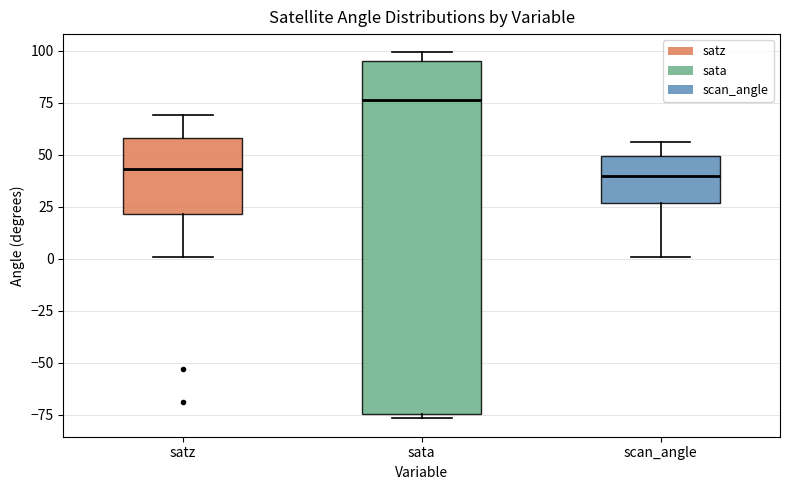

Reading left to right, transcribe this box plot: for each box, give where its median line is, the range the box spans, and where its two whiskers end, as read against the y-axis. The values are not printed on the chart, so give them approximately, as read against the axis.

satz: median 45, box 20 to 60, whiskers 0 to 70
sata: median 75, box -75 to 95, whiskers -75 (just below the box's lower edge) to 100
scan_angle: median 40, box 25 to 50, whiskers 0 to 55